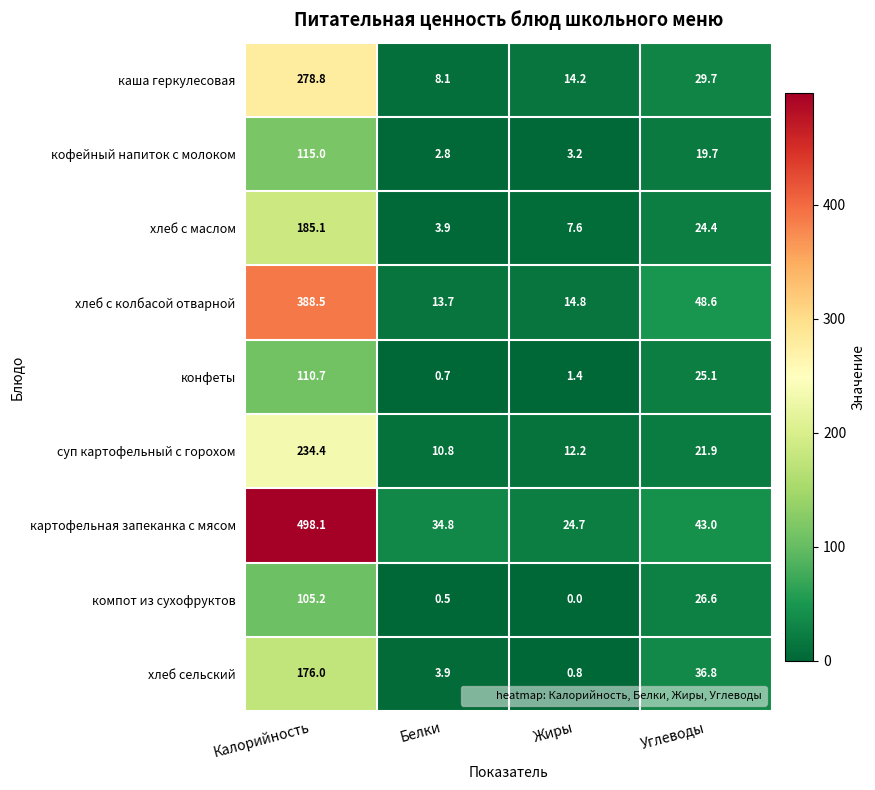

Count the number of data series in this chart.

9